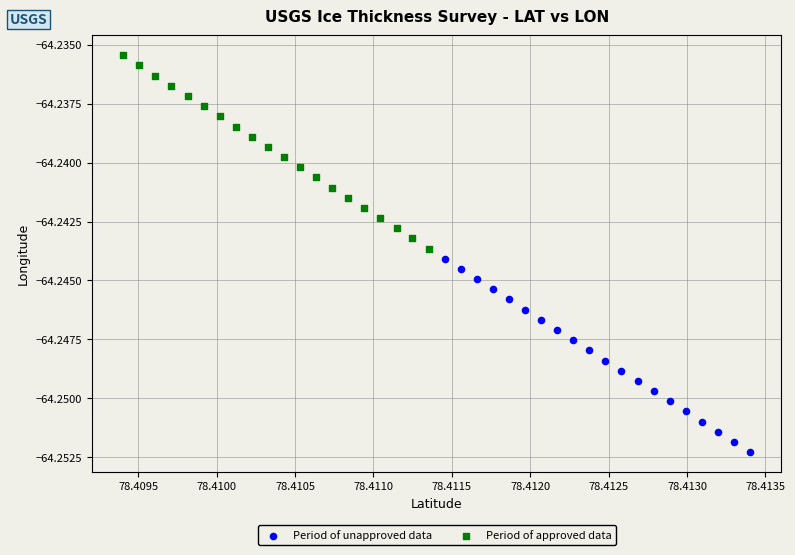

Which series contains the lowest Y value?

Period of unapproved data